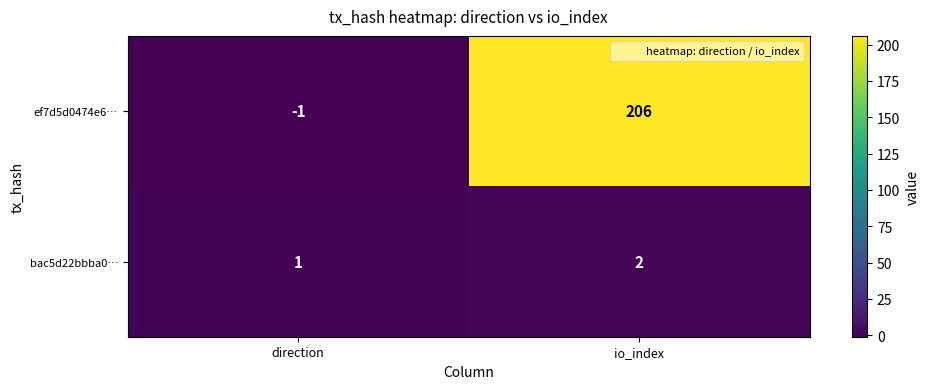

At which label is bac5d22bbba0… closest to 1?

direction